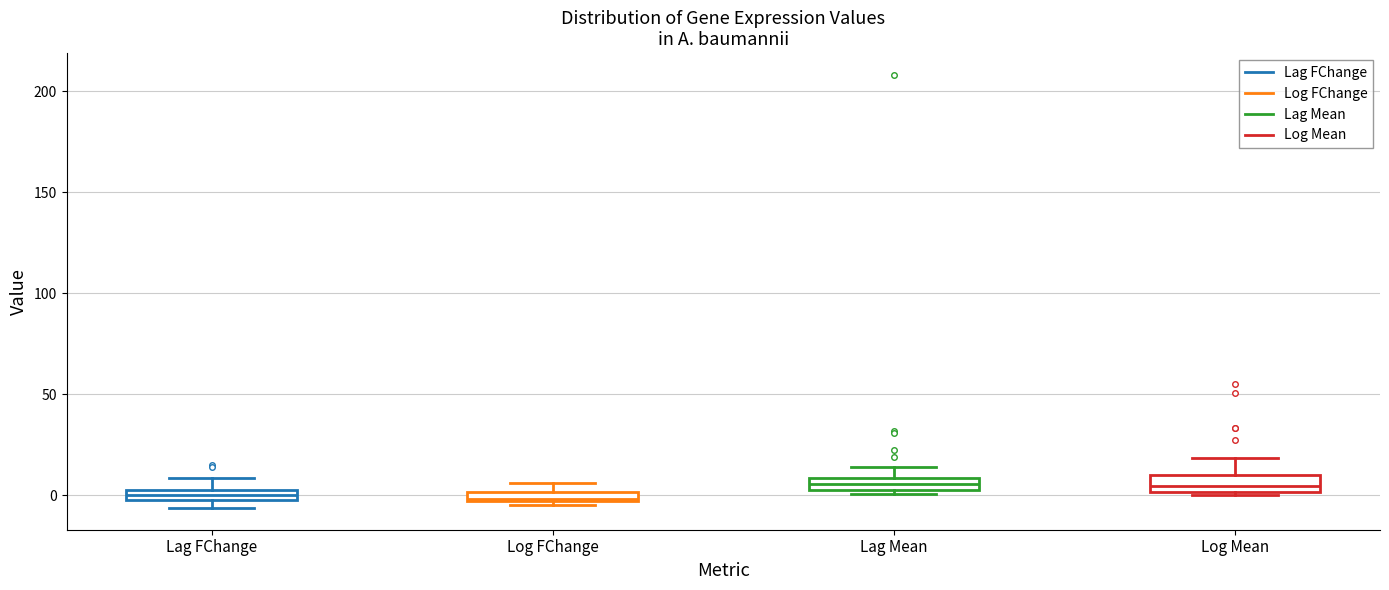

Where does the median line of the box for Log Mean sit on the y-axis? The values are not printed on the chart, so give them approximately, as read against the axis.

5